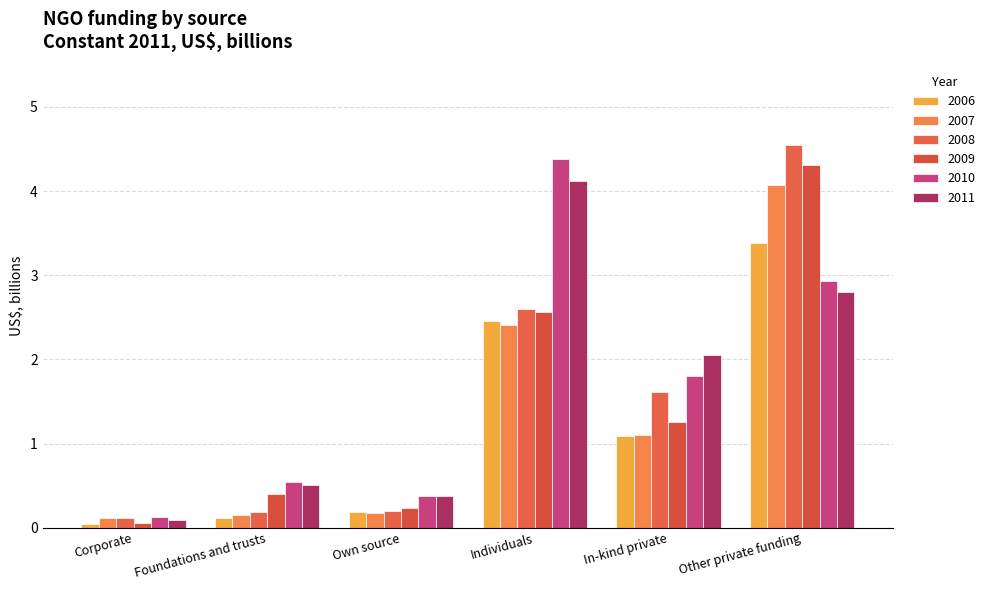

Which category has the highest value in the 2010 series?

Individuals